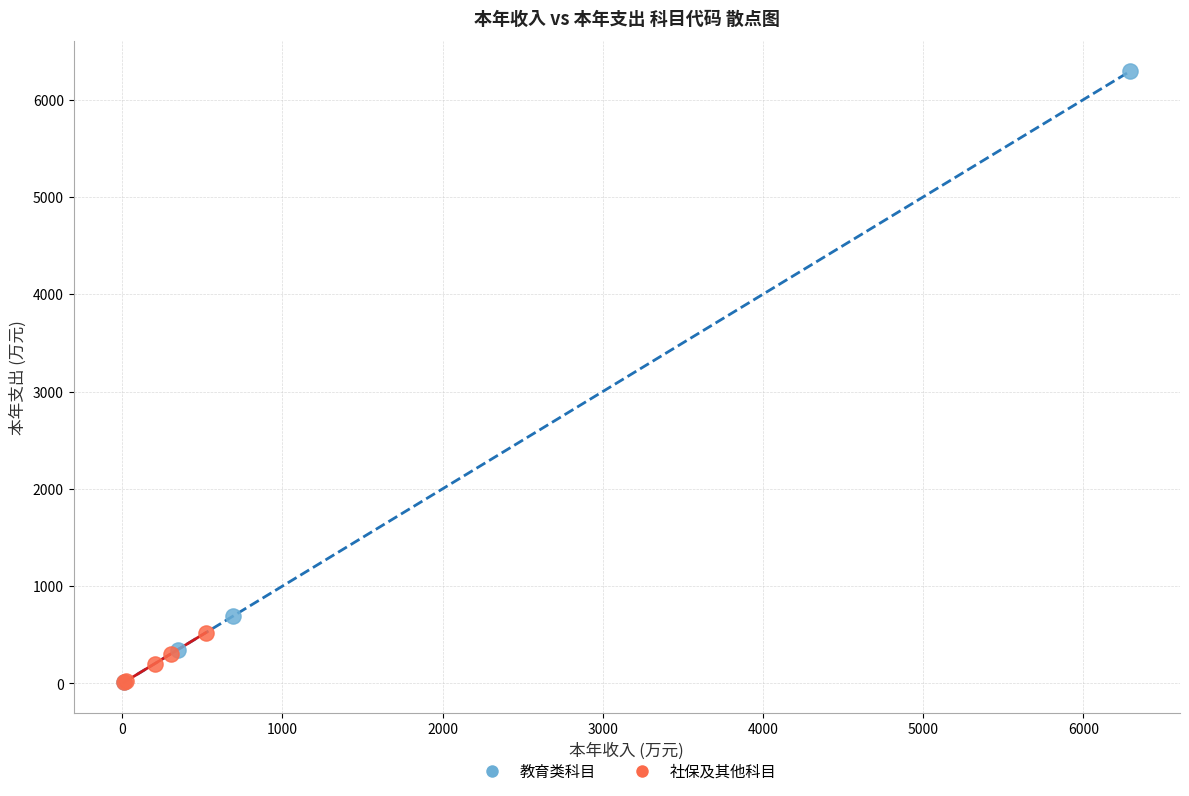

Which series reaches the maximum Y coordinate?

教育类科目